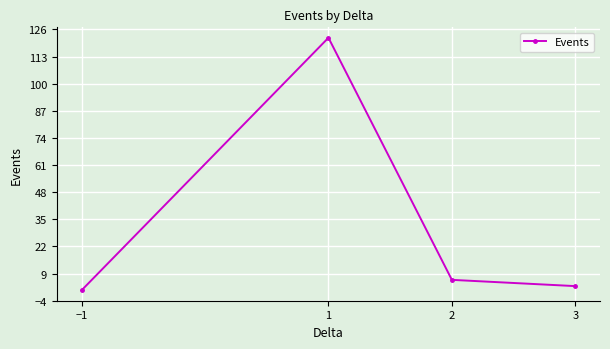

True or false: the data shows 1 at −1.

True